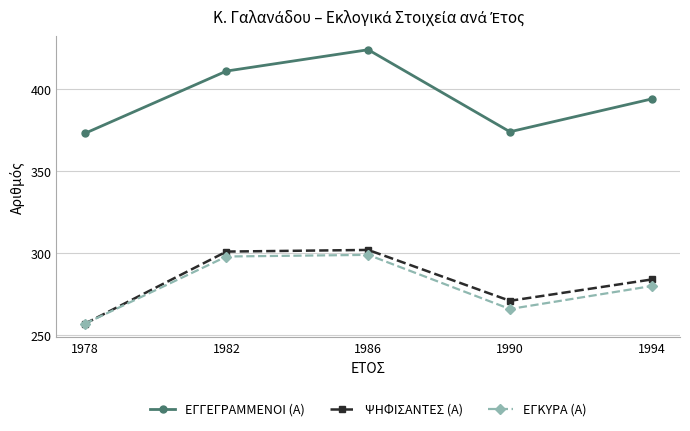

The ΕΓΓΕΓΡΑΜΜΕΝΟΙ (Α) series shows 424 at 1986. True or false?

True